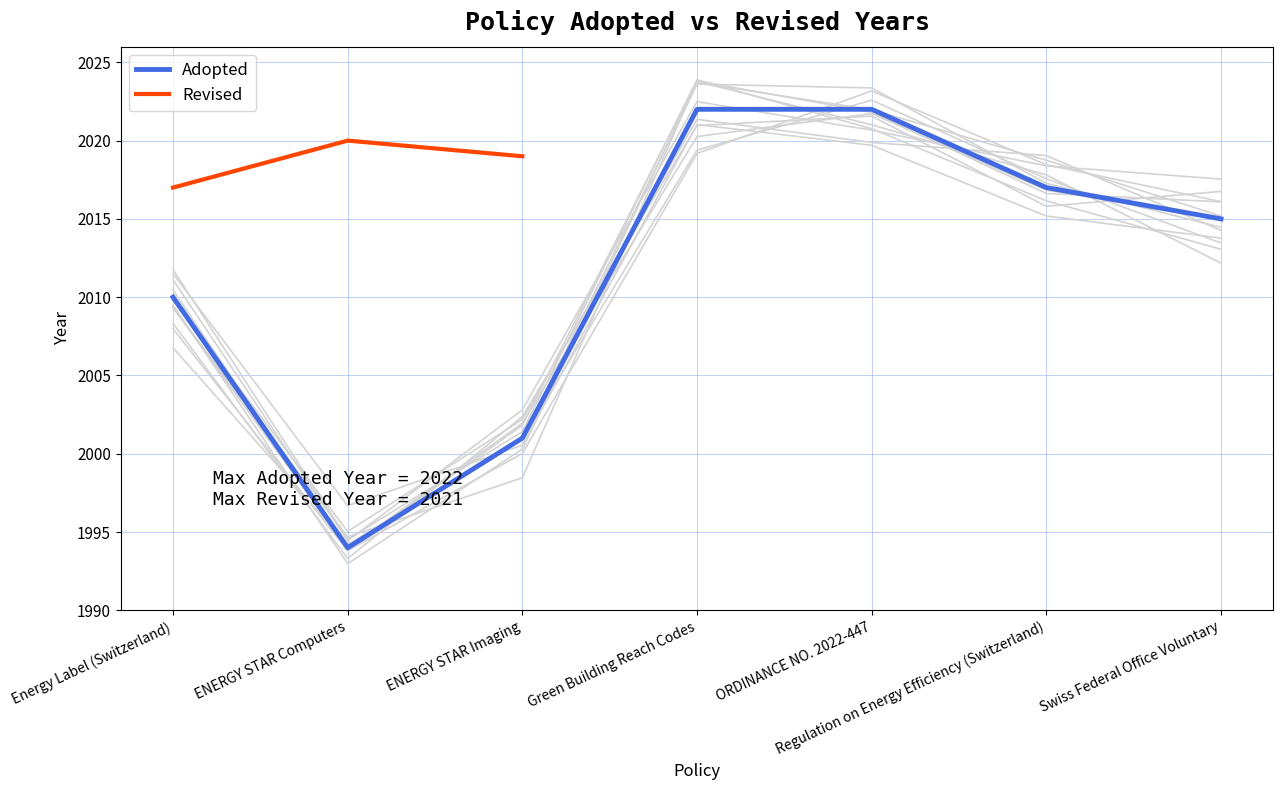

What is the lowest value of the Adopted series?

1994